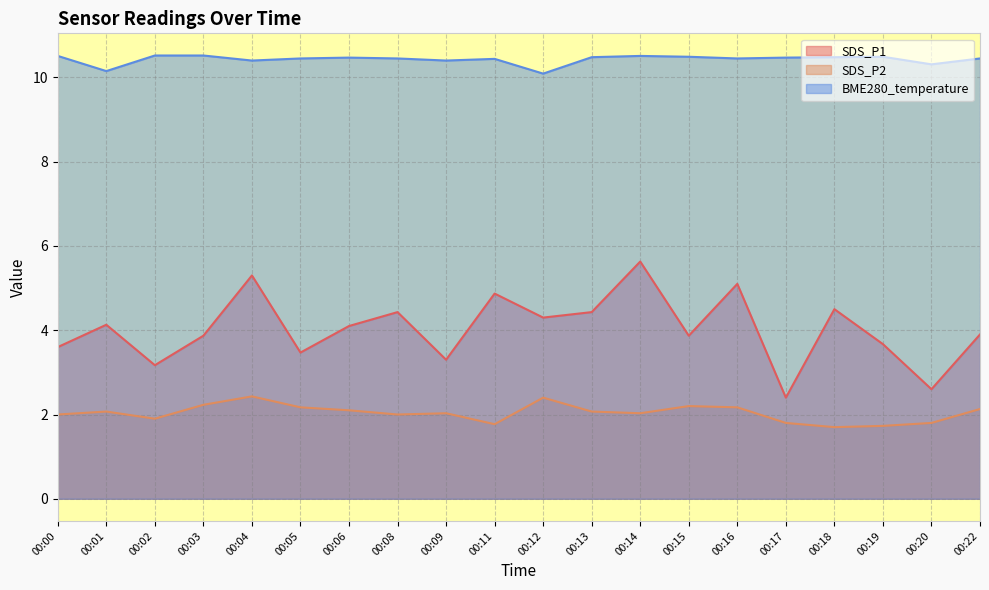

Is it true that SDS_P1 equals 5.6 at 00:14?

True